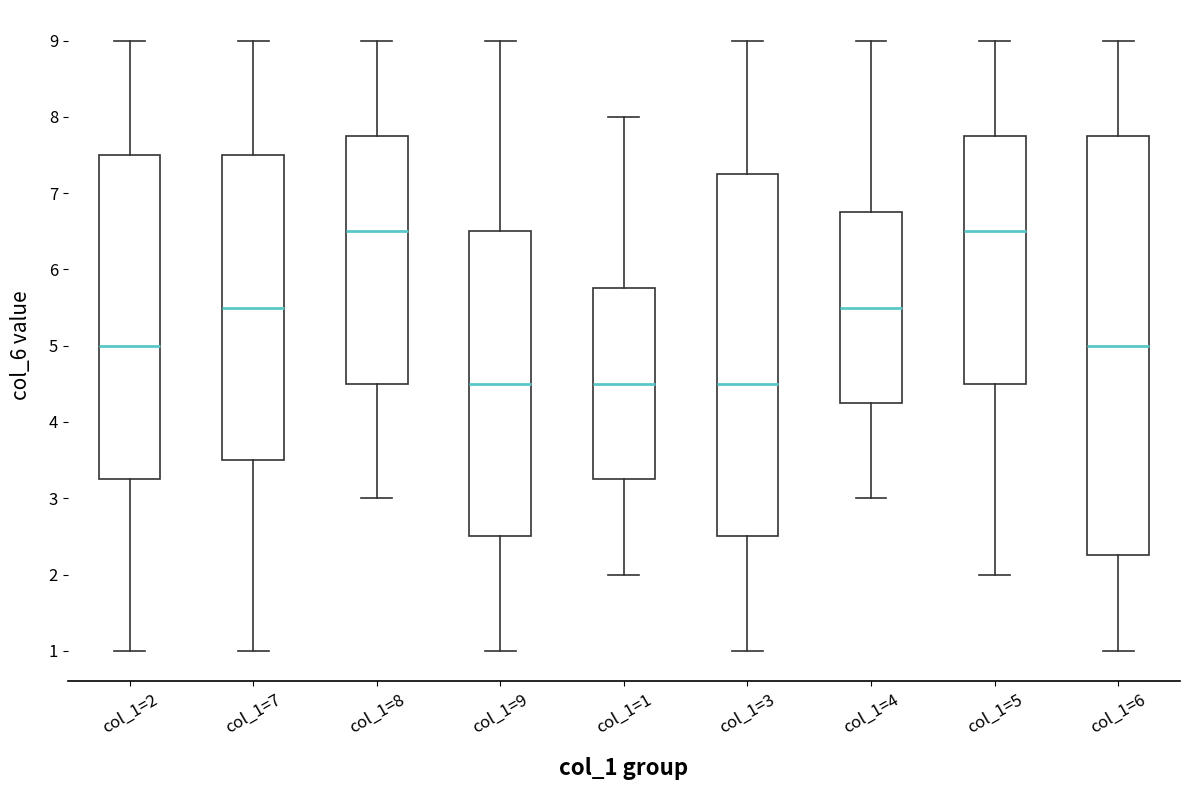

Reading left to right, transcribe this box plot: for each box, give where its median line is, the range the box spans, and where its two whiskers end, as read against the y-axis. The values are not printed on the chart, so give them approximately, as read against the axis.

col_1=2: median 5.0, box 3.3 to 7.5, whiskers 1.0 to 9.0
col_1=7: median 5.5, box 3.5 to 7.5, whiskers 1.0 to 9.0
col_1=8: median 6.5, box 4.5 to 7.8, whiskers 3.0 to 9.0
col_1=9: median 4.5, box 2.5 to 6.5, whiskers 1.0 to 9.0
col_1=1: median 4.5, box 3.3 to 5.8, whiskers 2.0 to 8.0
col_1=3: median 4.5, box 2.5 to 7.3, whiskers 1.0 to 9.0
col_1=4: median 5.5, box 4.3 to 6.8, whiskers 3.0 to 9.0
col_1=5: median 6.5, box 4.5 to 7.8, whiskers 2.0 to 9.0
col_1=6: median 5.0, box 2.3 to 7.8, whiskers 1.0 to 9.0